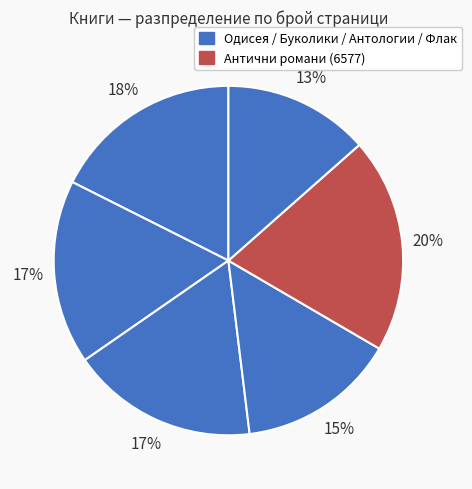

Count the number of slices in the pie.

6